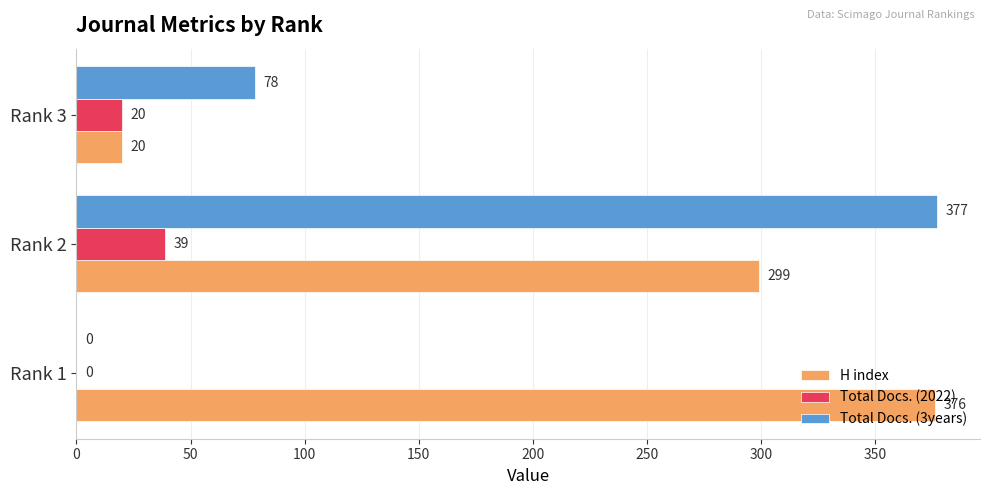

Which series changed the most between Rank 2 and Rank 3?

Total Docs. (3years)